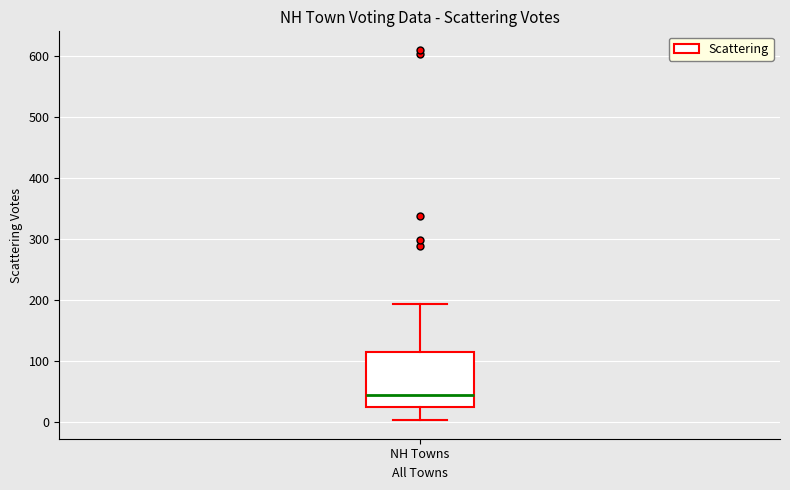

Read this box plot against the y-axis: the position of the median line, the range covered by the box, and the ends of both whiskers. The values are not printed on the chart, so give them approximately, as read against the axis.

median 40, box 30 to 120, whiskers 0 to 190